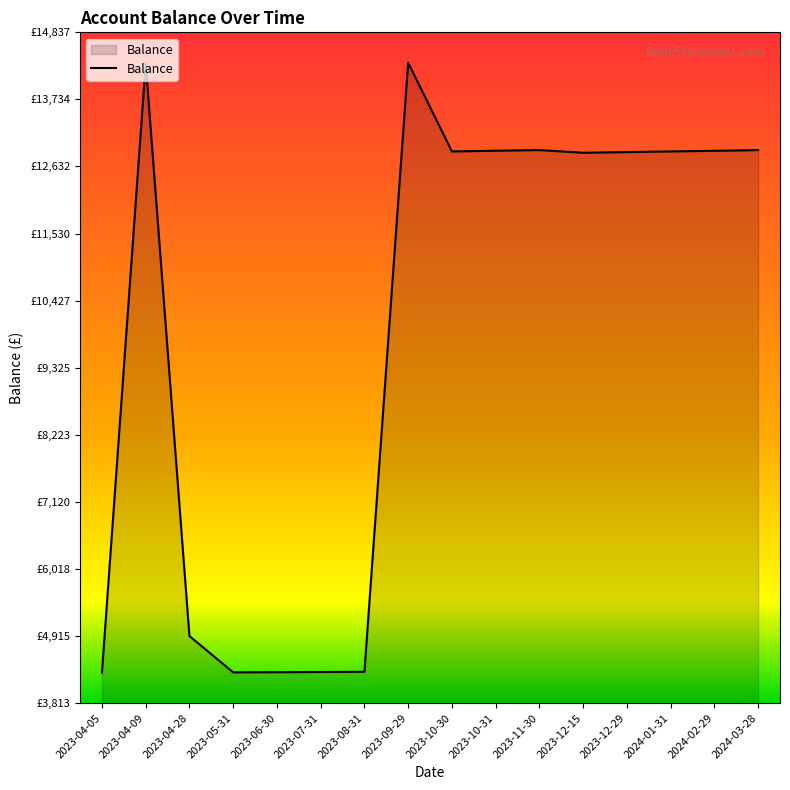

What is the label of the 1st point from the left?

2023-04-05